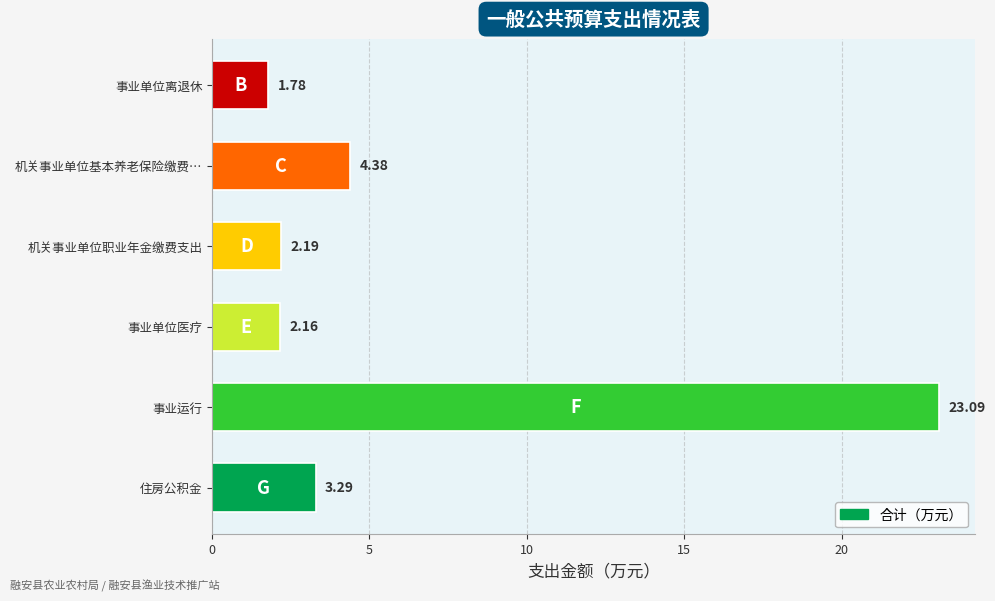

Rank the categories by value from lowest to highest.

事业单位离退休, 事业单位医疗, 机关事业单位职业年金缴费支出, 住房公积金, 机关事业单位基本养老保险缴费…, 事业运行